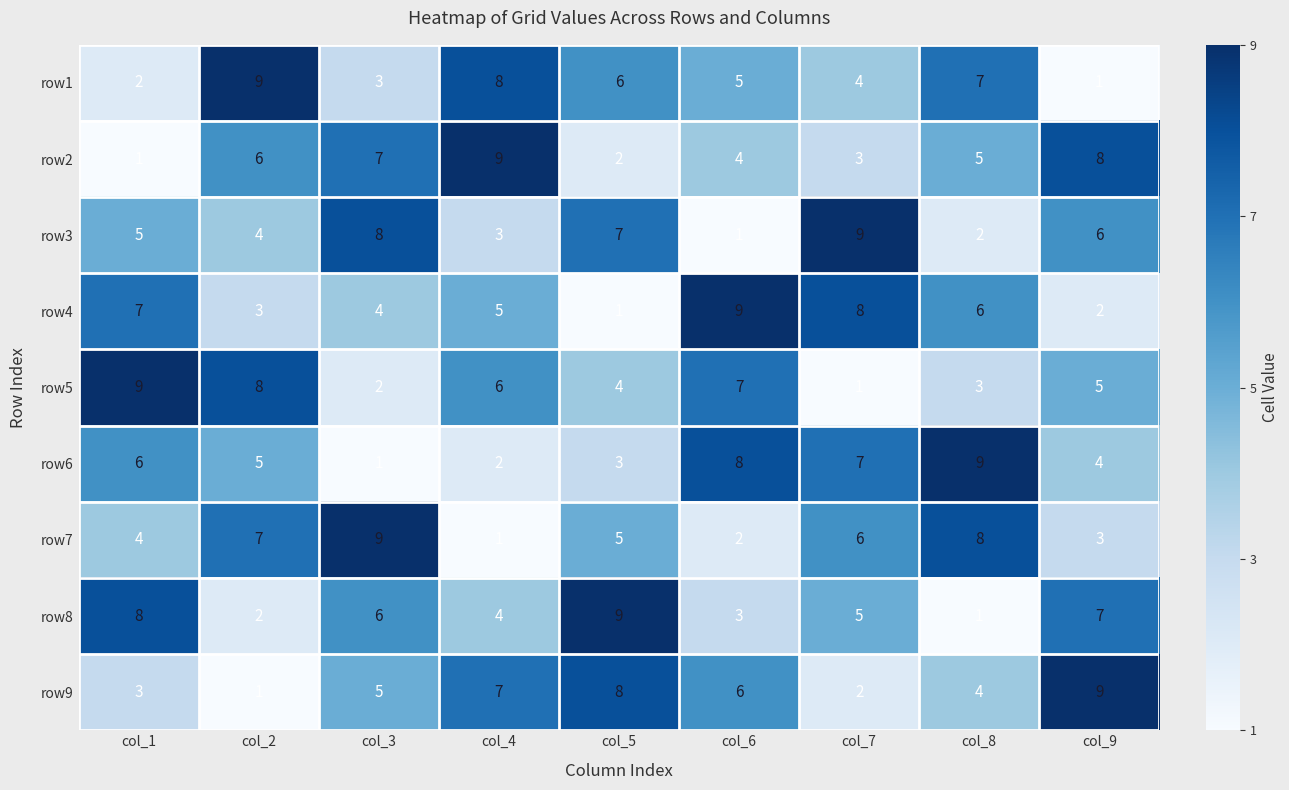

Rank the categories by row1 value from highest to lowest.

col_2, col_4, col_8, col_5, col_6, col_7, col_3, col_1, col_9